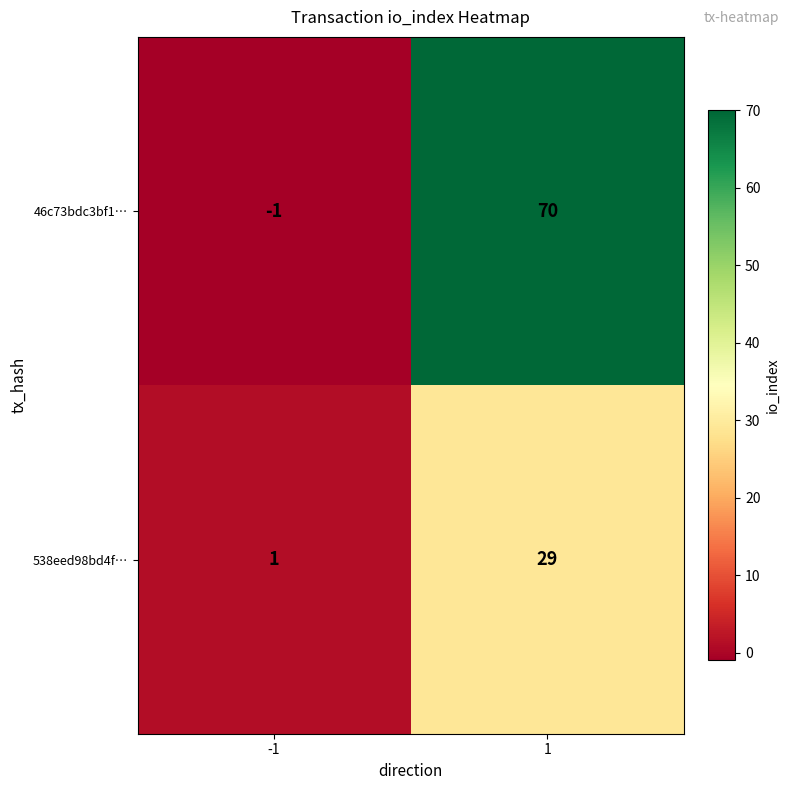

Which series has the largest total across all categories?

46c73bdc3bf1…